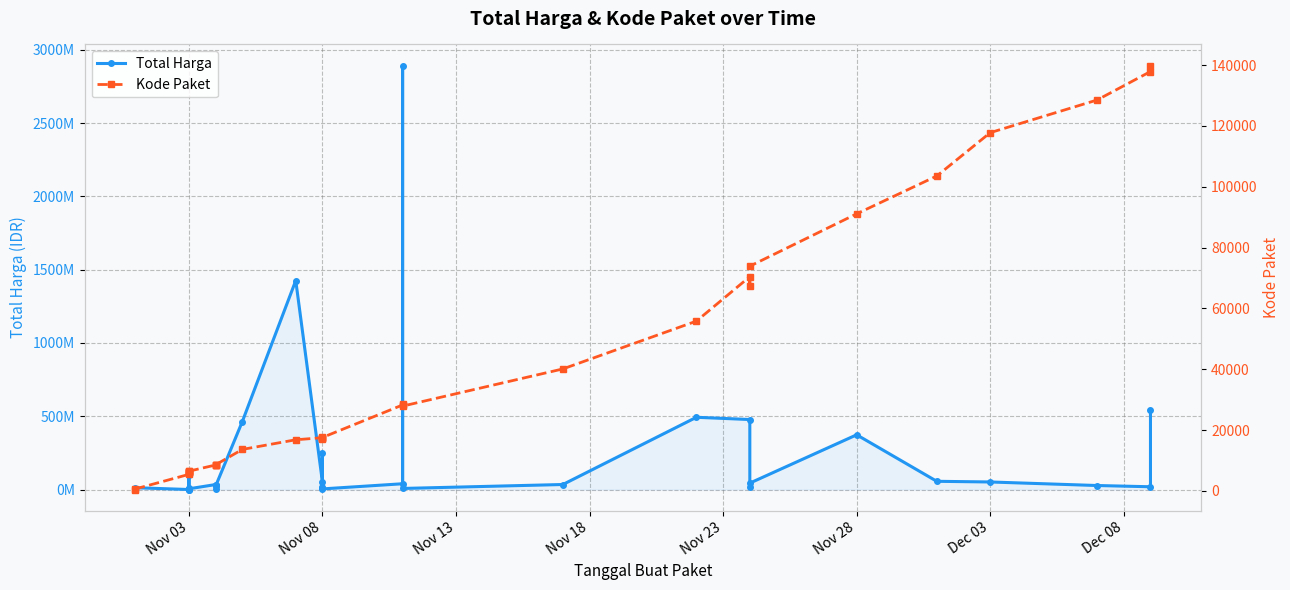

True or false: Kode Paket has a value of 10784 at Nov 03.

False